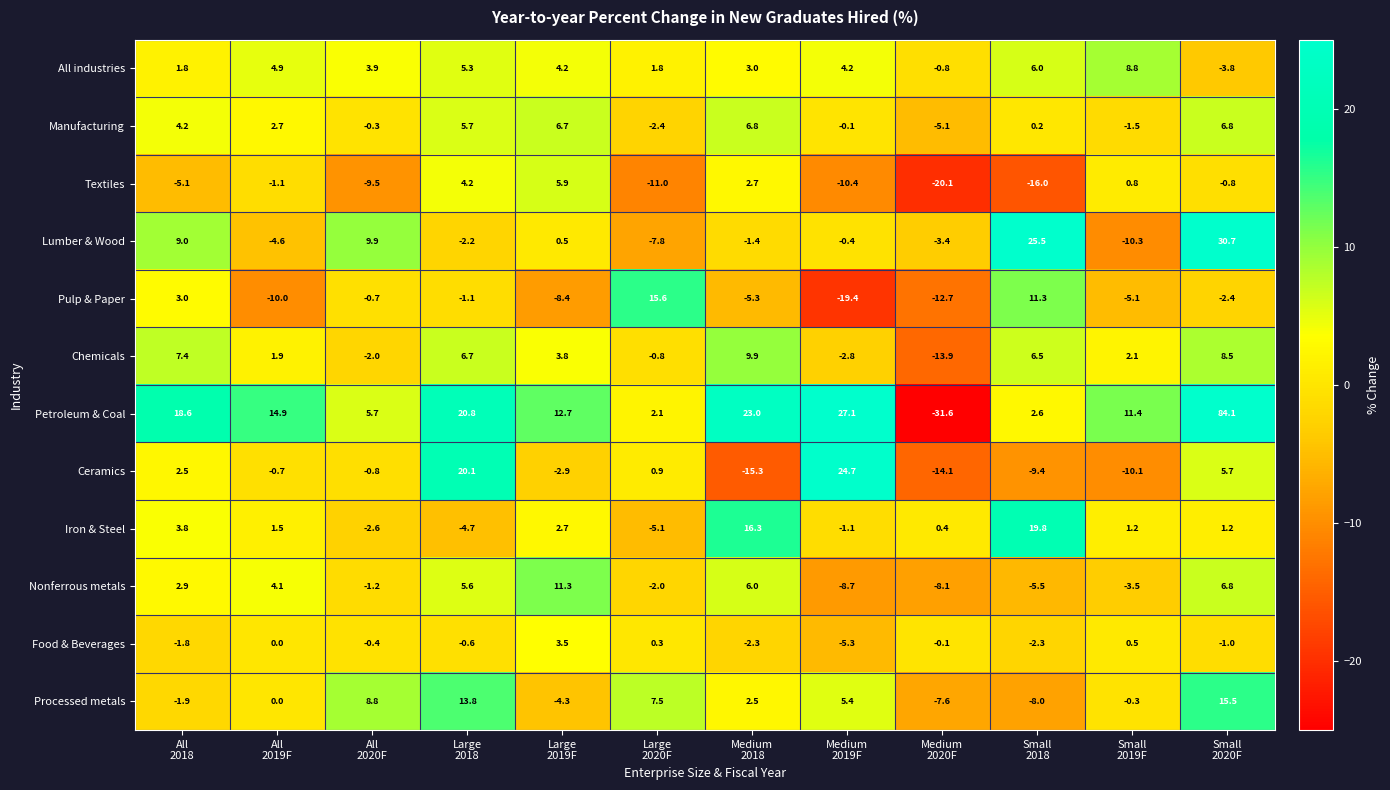

Which series has the largest range (max minus min)?

Petroleum & Coal